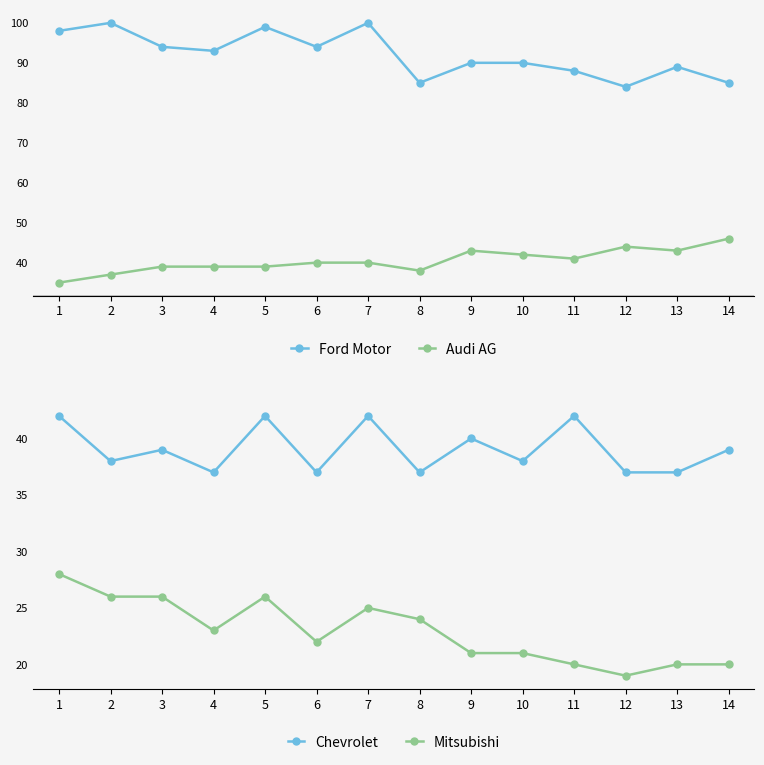

Reading left to right, list all the values displayed in this chart.

Ford Motor: 1=98	2=100	3=94	4=93	5=99	6=94	7=100	8=85	9=90	10=90	11=88	12=84	13=89	14=85
Audi AG: 1=35	2=37	3=39	4=39	5=39	6=40	7=40	8=38	9=43	10=42	11=41	12=44	13=43	14=46
Chevrolet: 1=42	2=38	3=39	4=37	5=42	6=37	7=42	8=37	9=40	10=38	11=42	12=37	13=37	14=39
Mitsubishi: 1=28	2=26	3=26	4=23	5=26	6=22	7=25	8=24	9=21	10=21	11=20	12=19	13=20	14=20